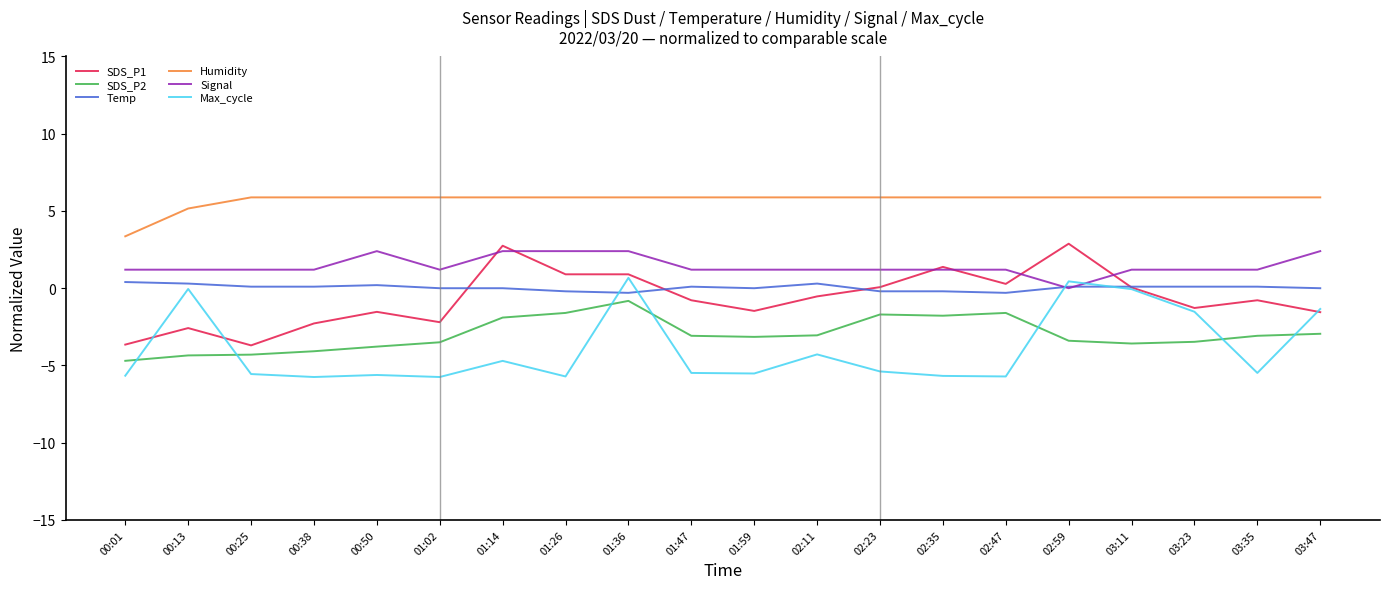

How many series are shown in this chart?

6